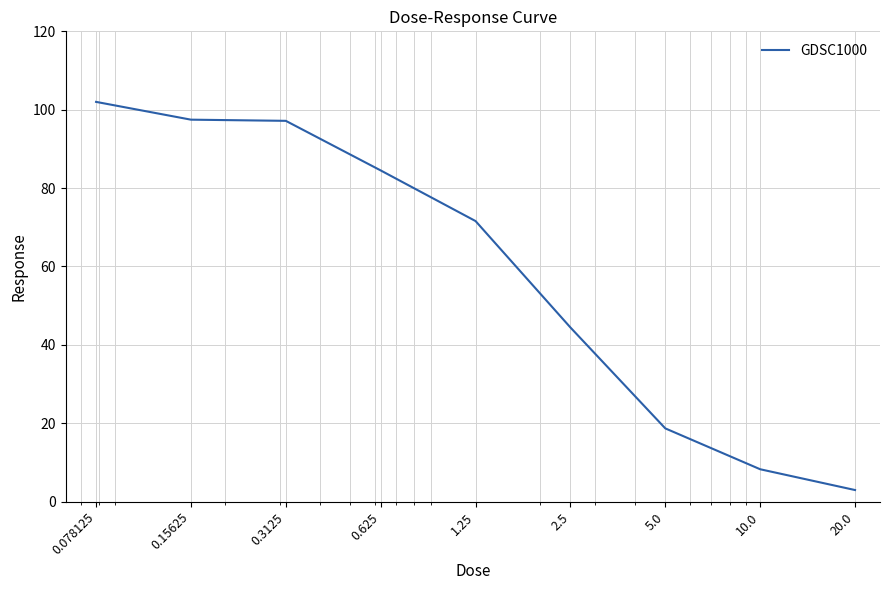

What is the maximum value shown in the chart?

102.0